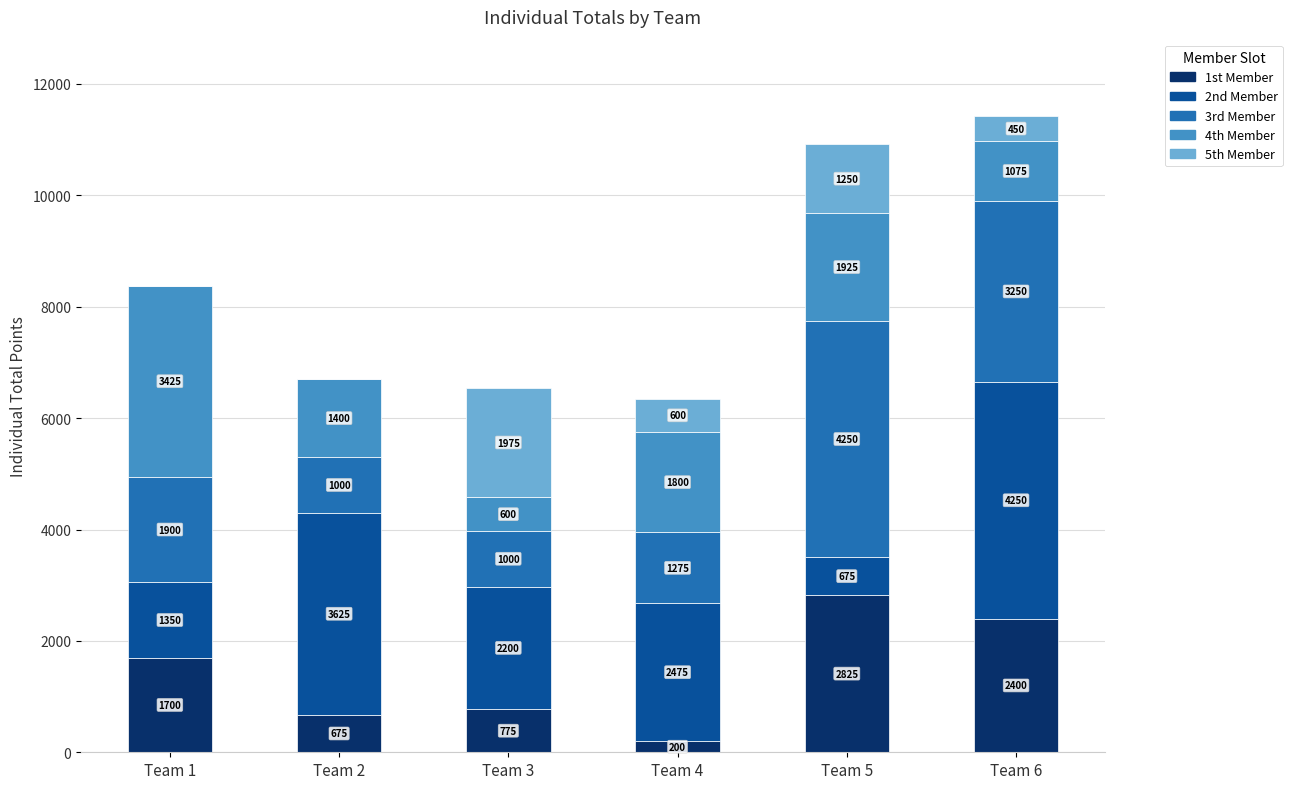

Are the bars grouped side by side (vs. stacked)?

No